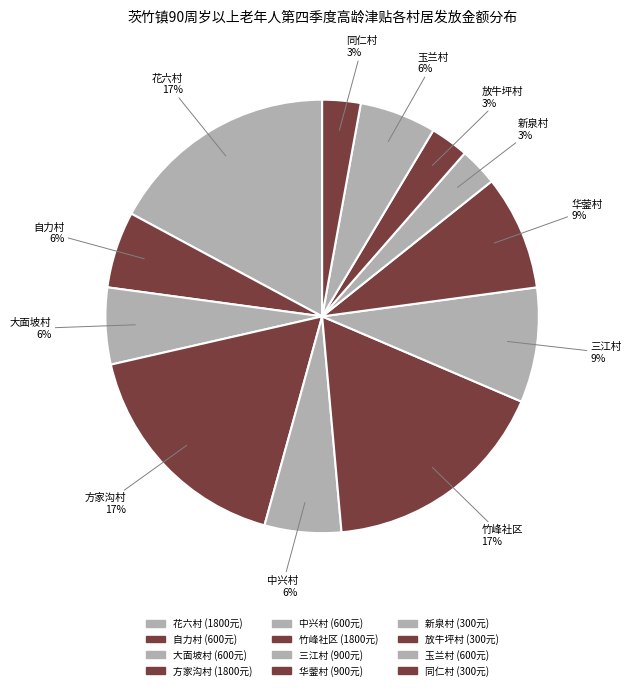

Between 中兴村 and 方家沟村, which is larger?

方家沟村